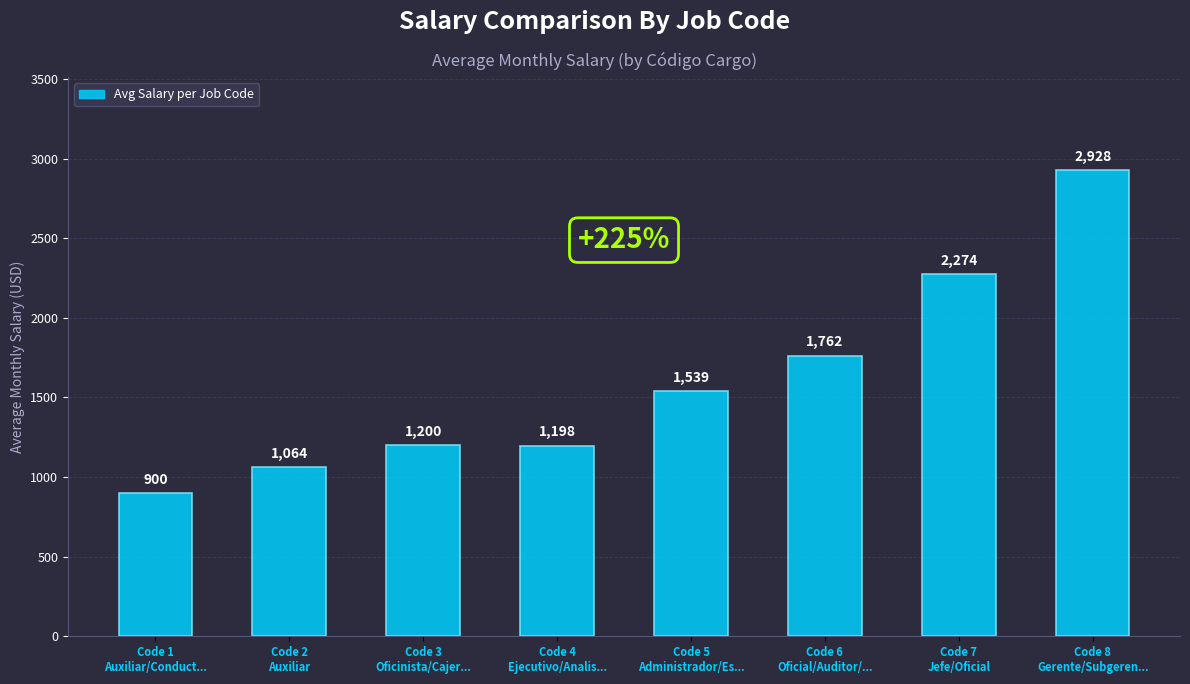

What is the difference between the second highest and minimum values?

1374.0